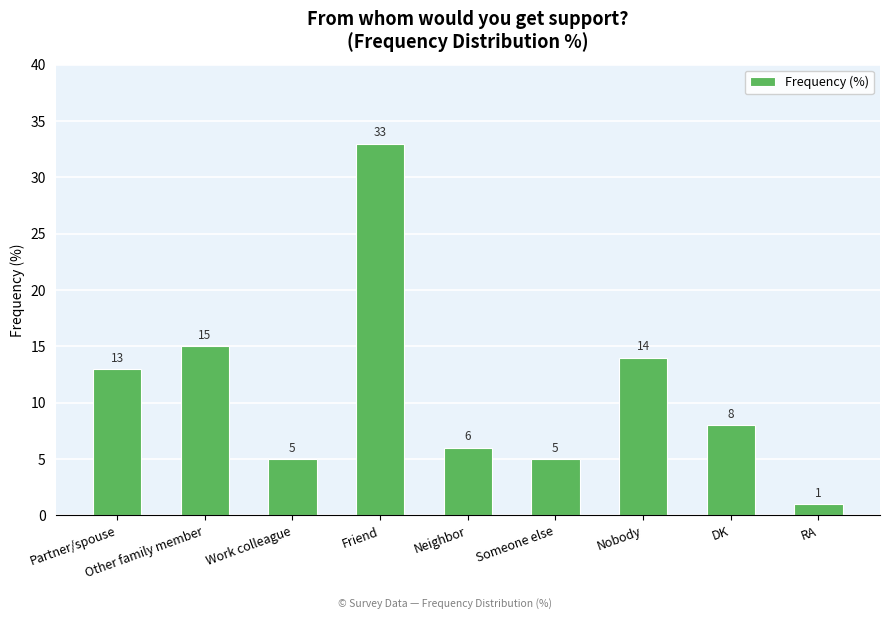

The chart shows a value of 12 at DK. True or false?

False